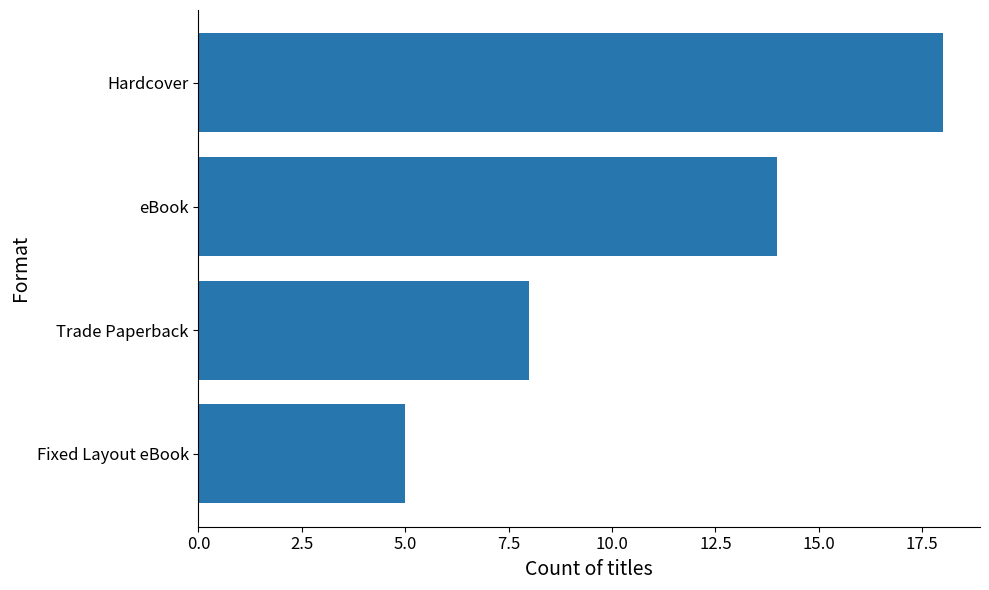

Rank the categories by value from highest to lowest.

Hardcover, eBook, Trade Paperback, Fixed Layout eBook